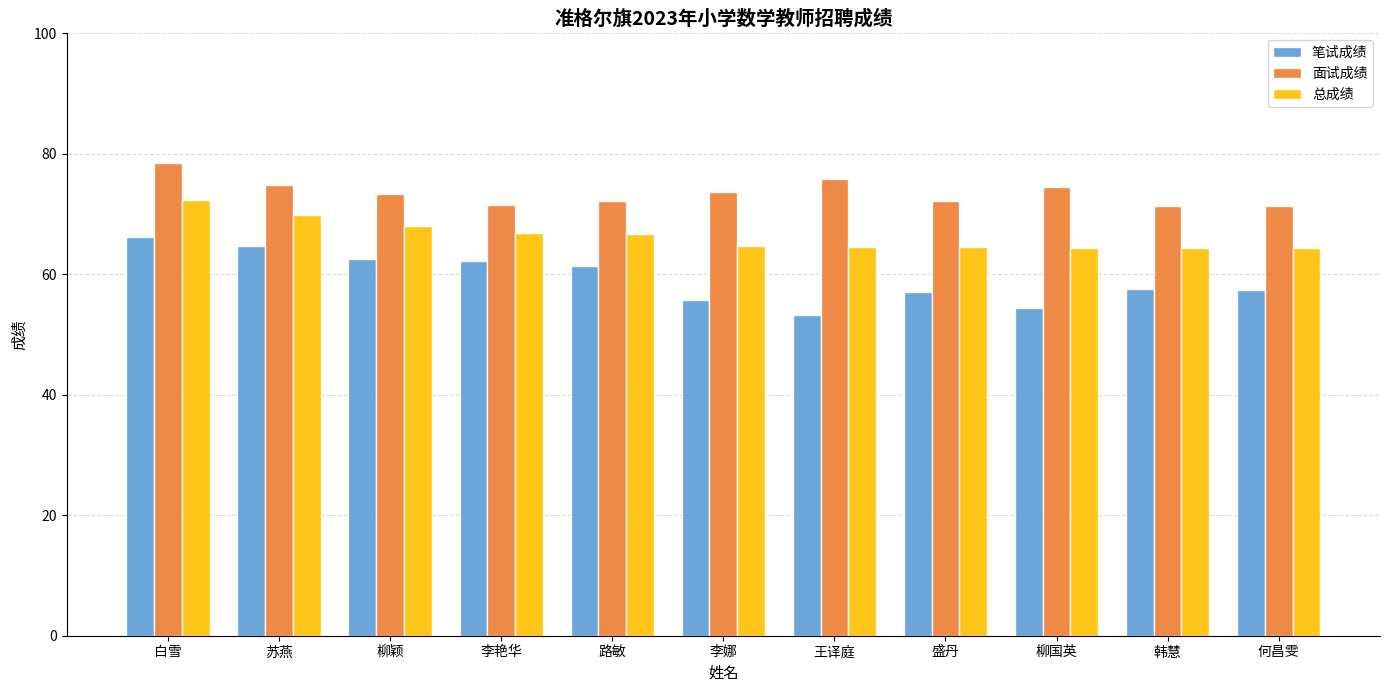

What is the smallest value displayed?

53.3